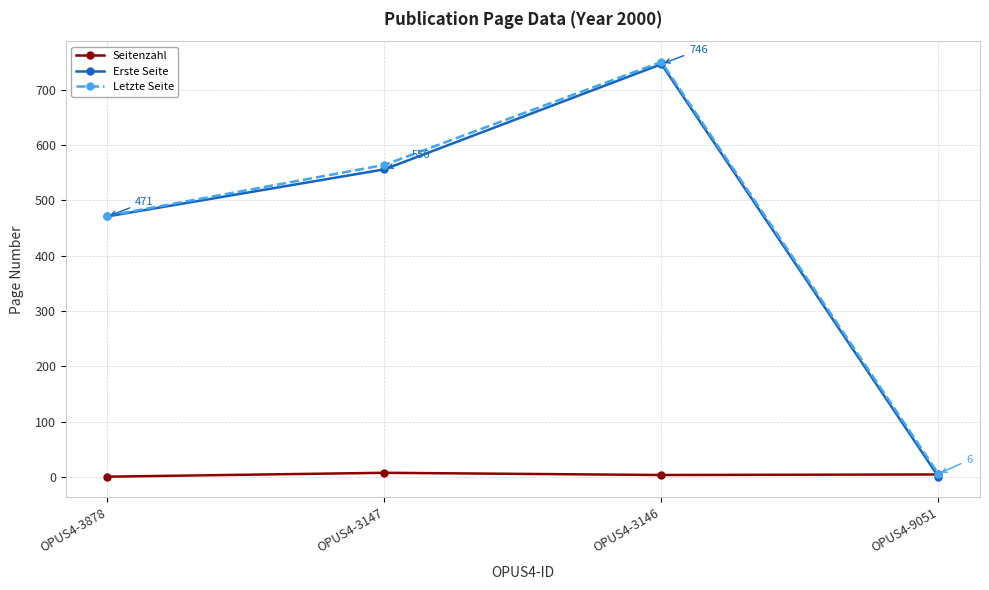

Is it true that Erste Seite equals 1 at OPUS4-9051?

True